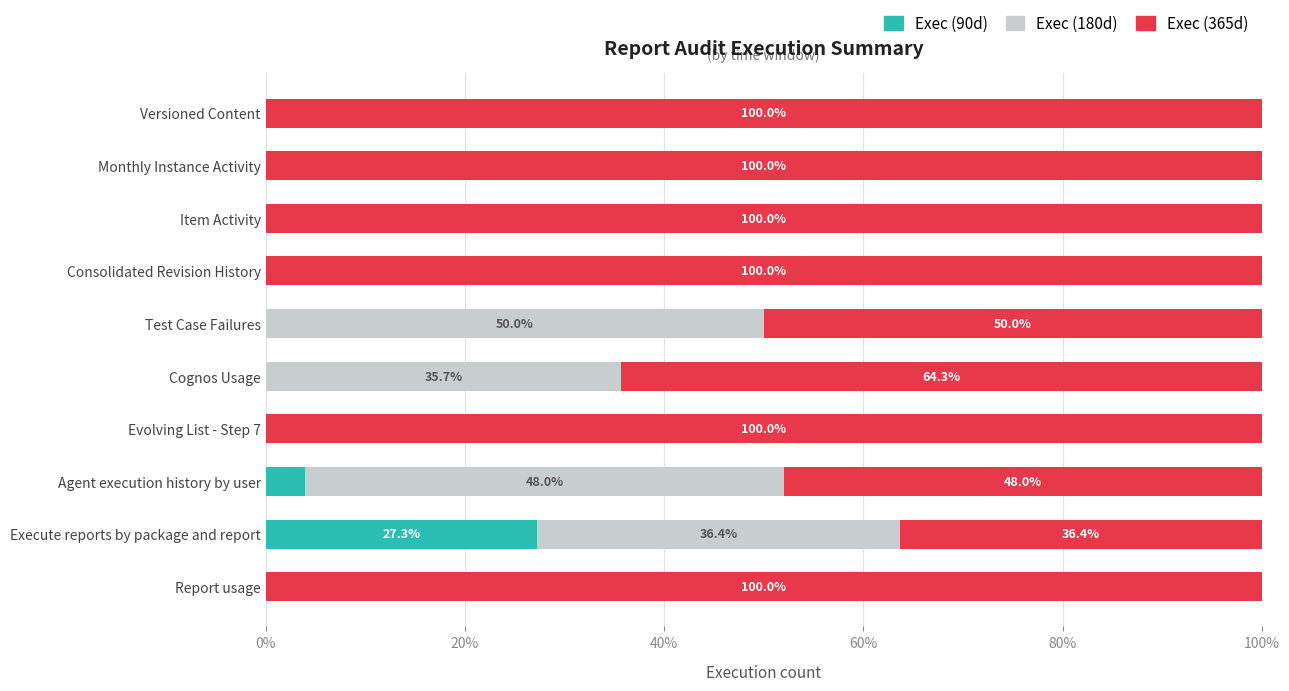

What are all the series names shown in the legend?

Exec (90d), Exec (180d), Exec (365d)